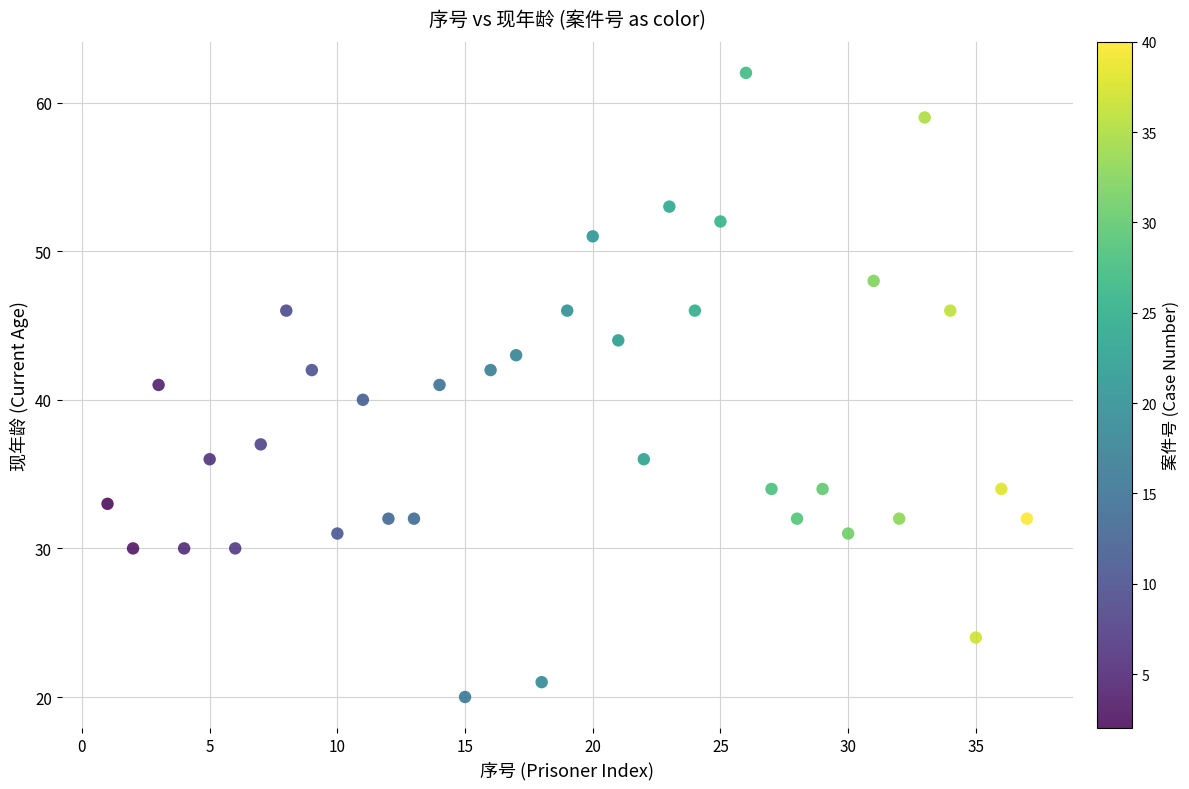

What is the range of Y values (max minus min)?

42